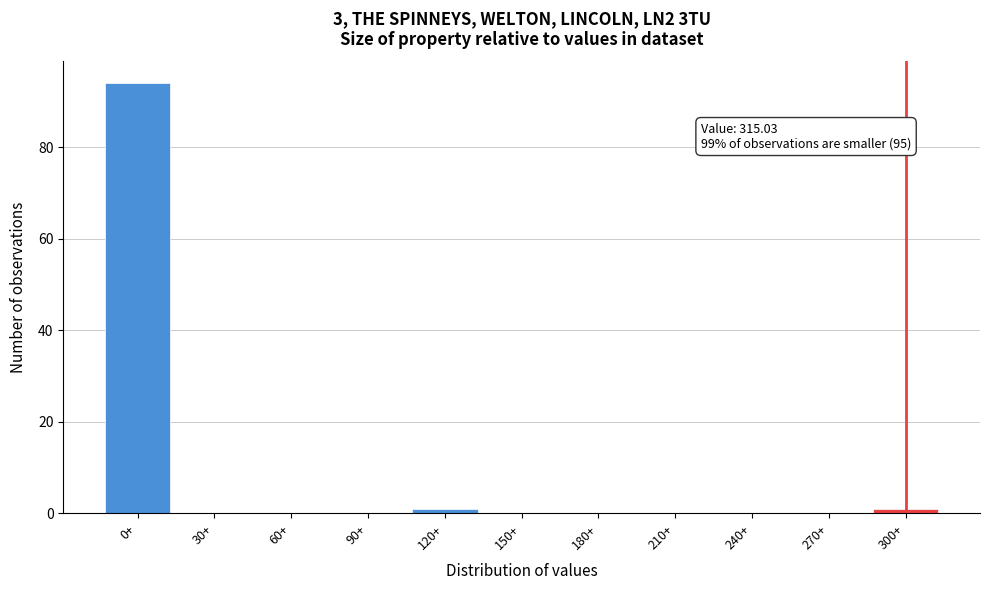

Reading left to right, list all the values displayed in this chart.

0+=94	30+=0	60+=0	90+=0	120+=1	150+=0	180+=0	210+=0	240+=0	270+=0	300+=1